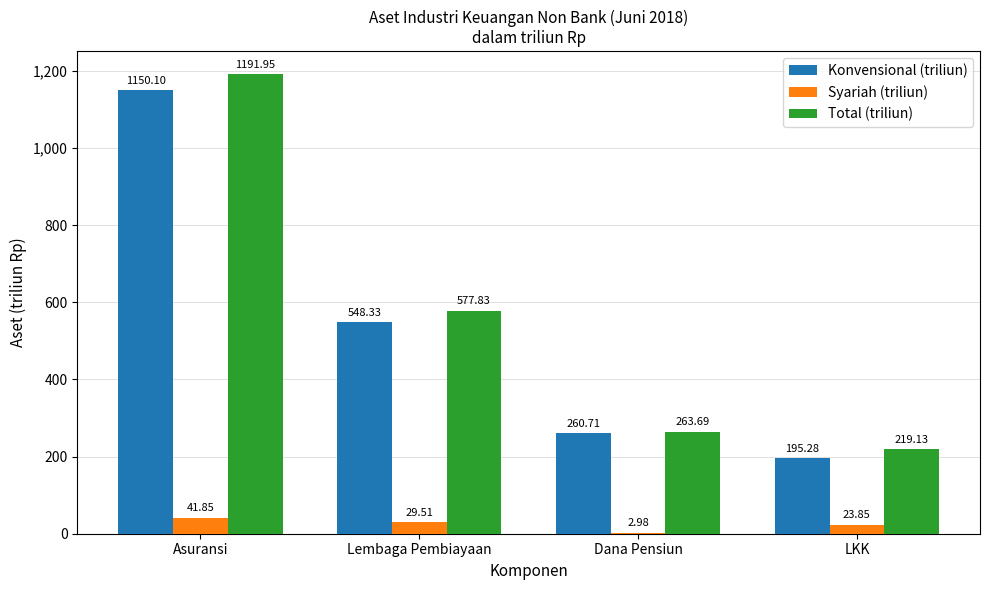

Between Asuransi and Dana Pensiun, which series saw the biggest shift?

Total (triliun)